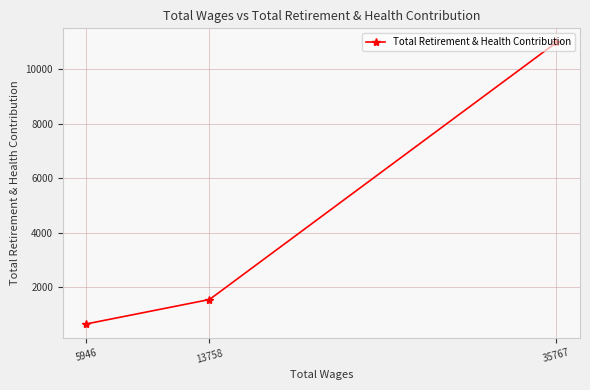

List the labels in order of value, largest first.

35767, 13758, 5946